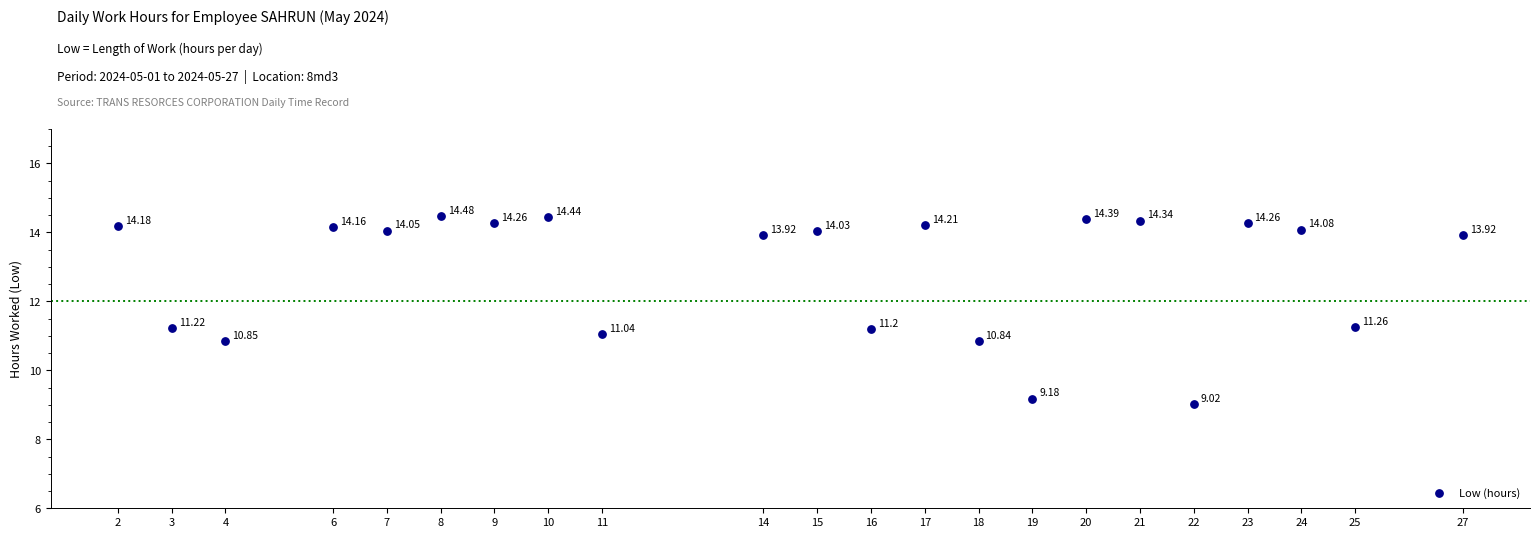

What is the range of Y values (max minus min)?

5.5